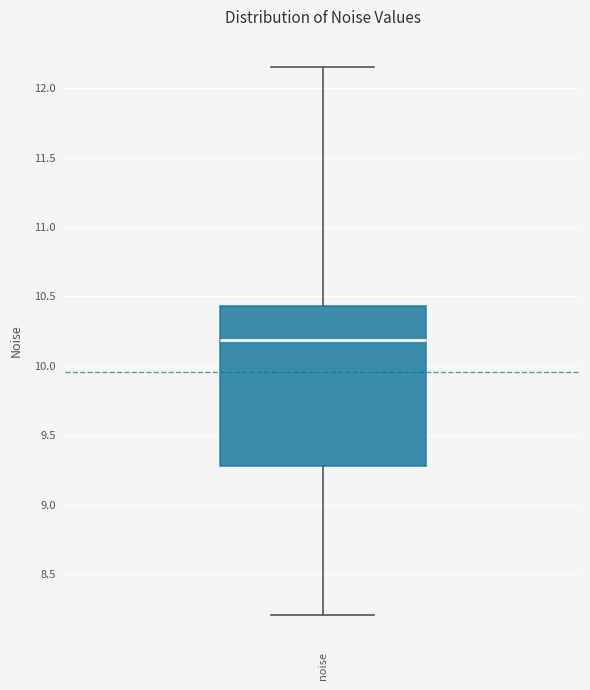

Read this box plot against the y-axis: the position of the median line, the range covered by the box, and the ends of both whiskers. The values are not printed on the chart, so give them approximately, as read against the axis.

median 10.20, box 9.30 to 10.45, whiskers 8.20 to 12.15